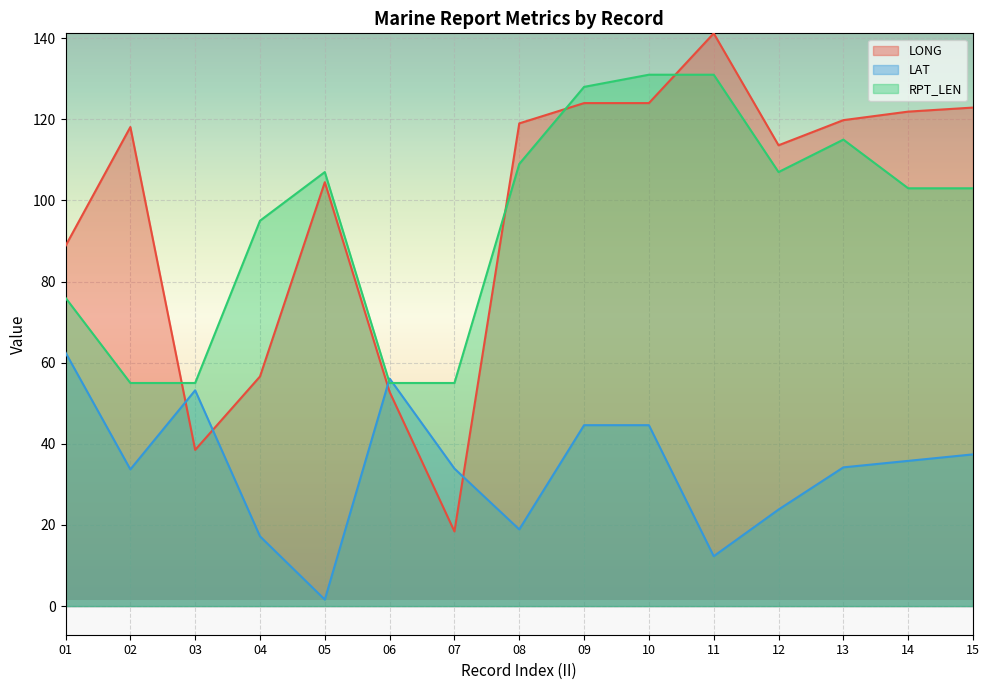

What is the minimum value shown in the chart?

1.6